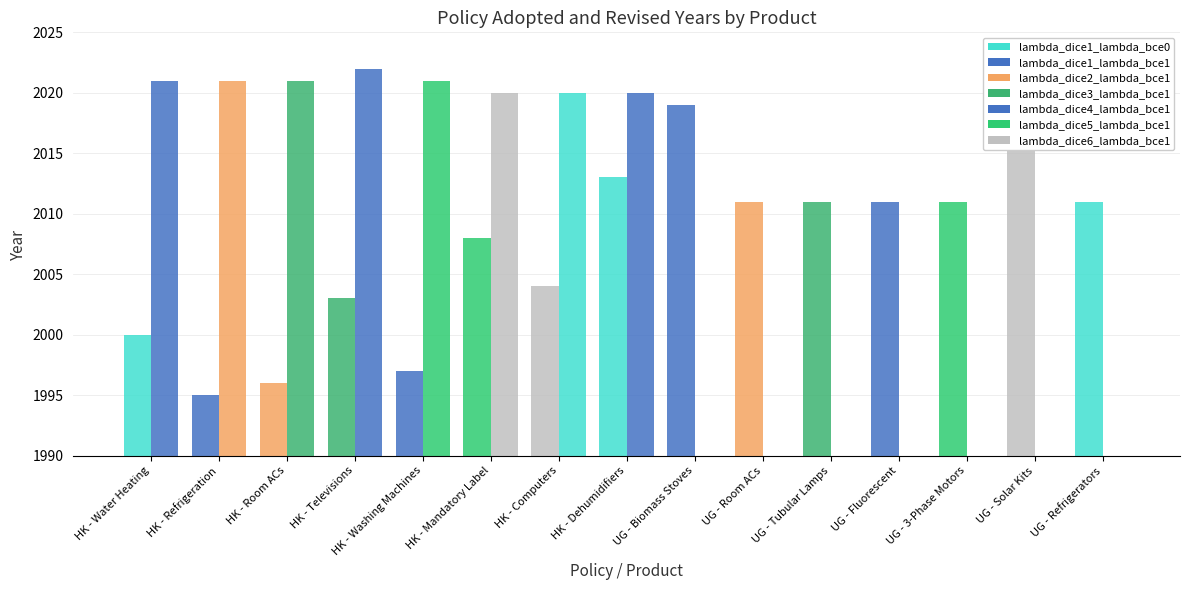

Rank the series at UG - Solar Kits from lowest to highest value.

Revised, Adopted